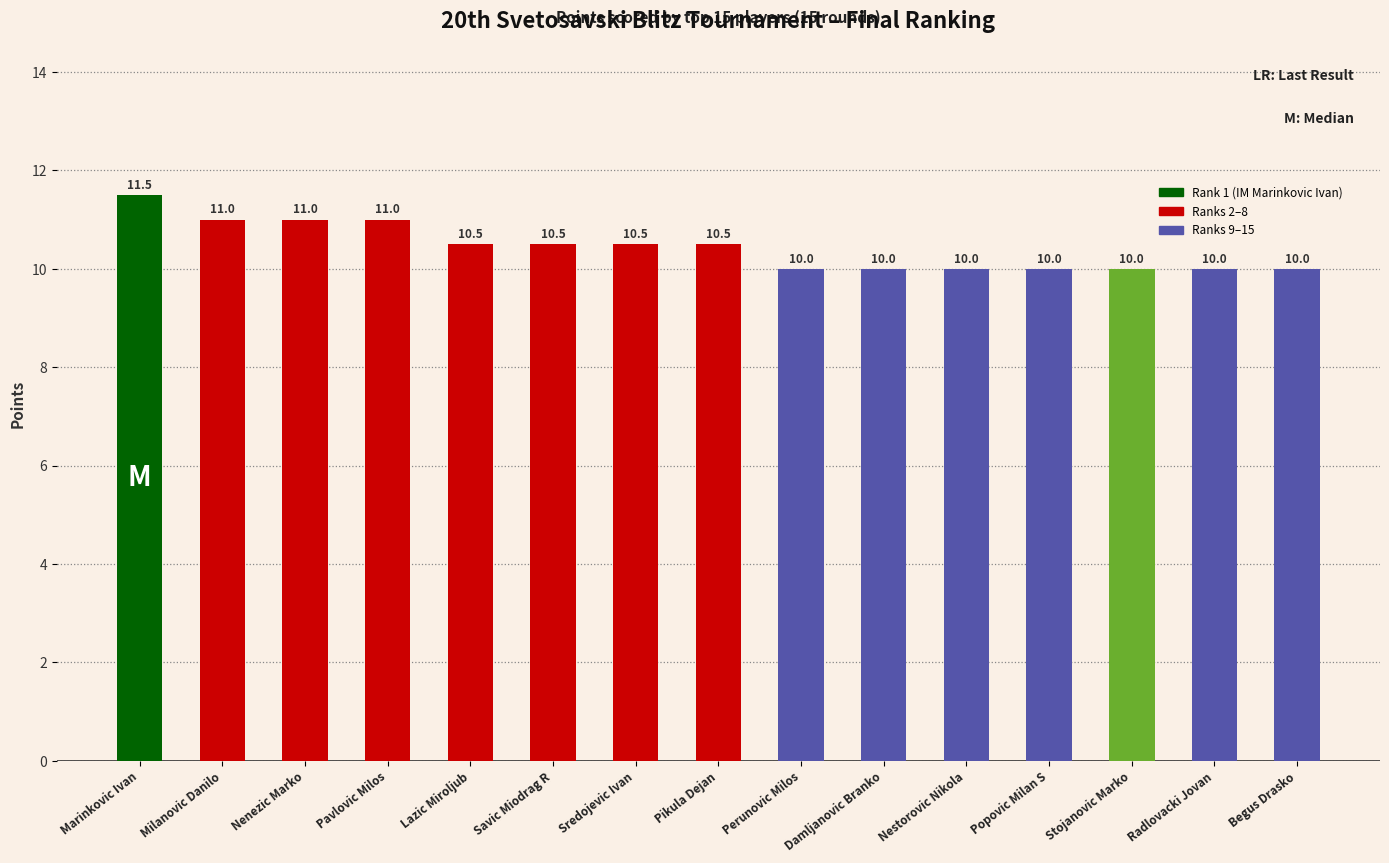

What is the difference between the values at Nestorovic Nikola and Milanovic Danilo?

1.0